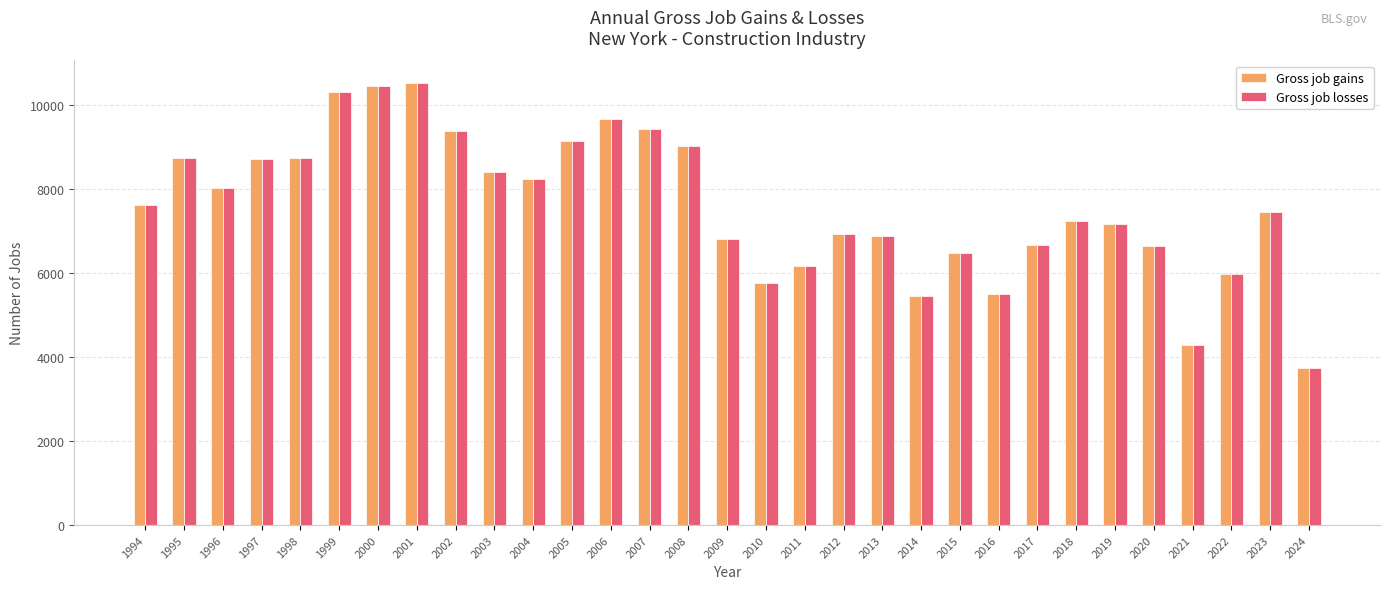

What is the sum of the Gross job losses values at 2016 and 2005?

14638